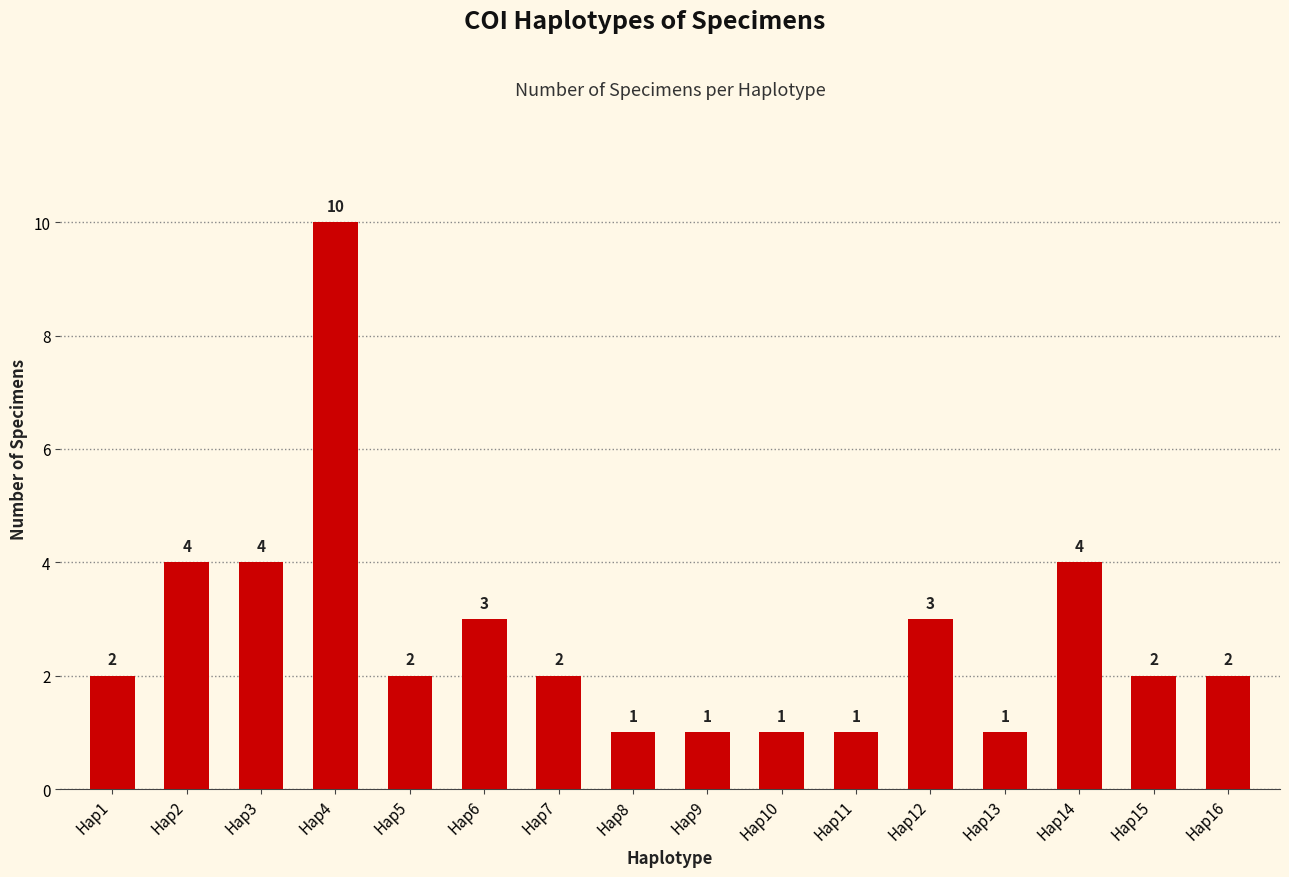

Reading left to right, extract all data points from this chart.

2	4	4	10	2	3	2	1	1	1	1	3	1	4	2	2